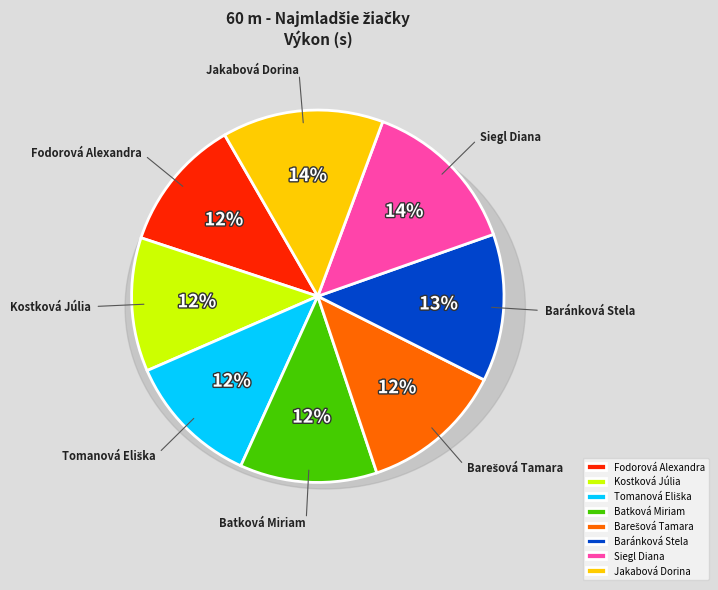

How many slices are in this pie chart?

8